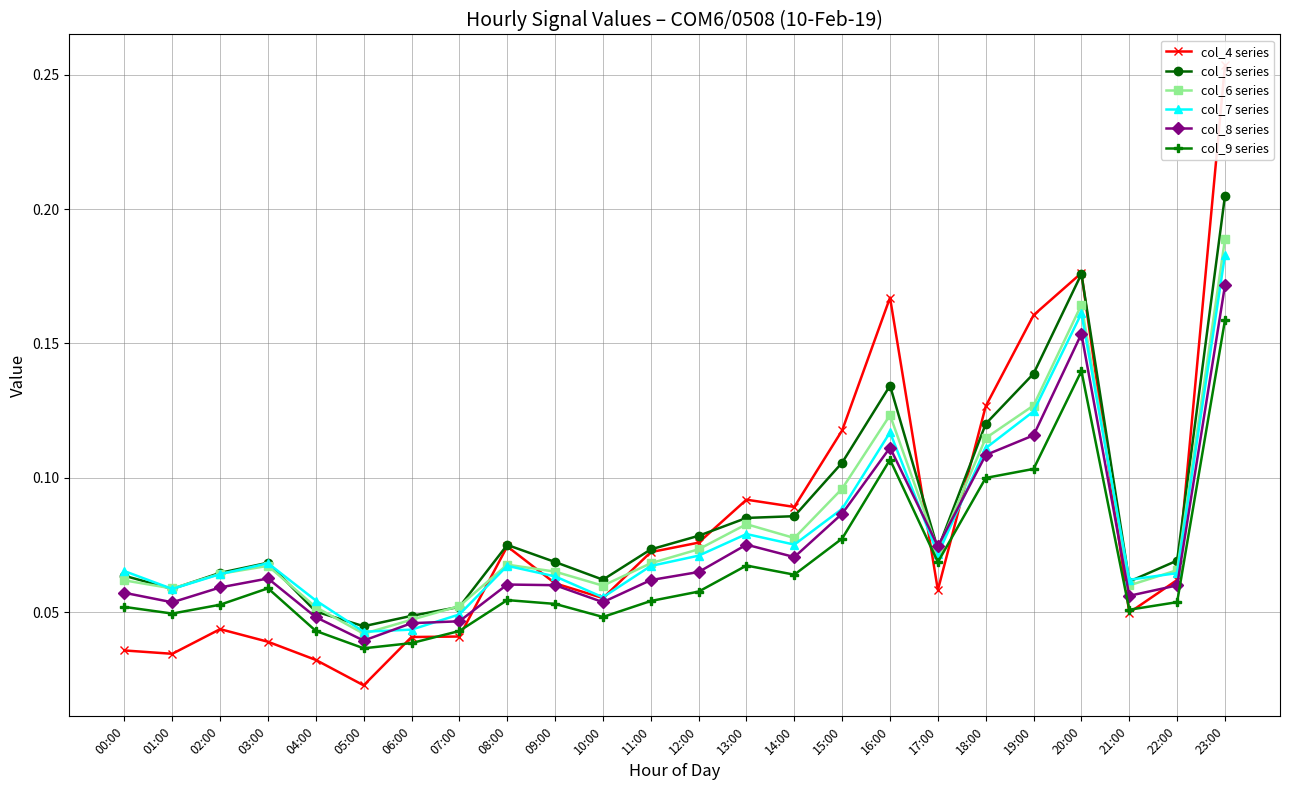

Where is col_9 series nearest to the value 0?

05:00